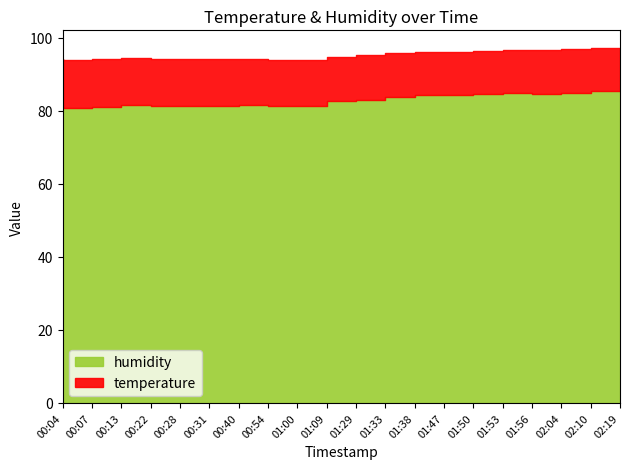

Does the chart have visible grid lines?

No